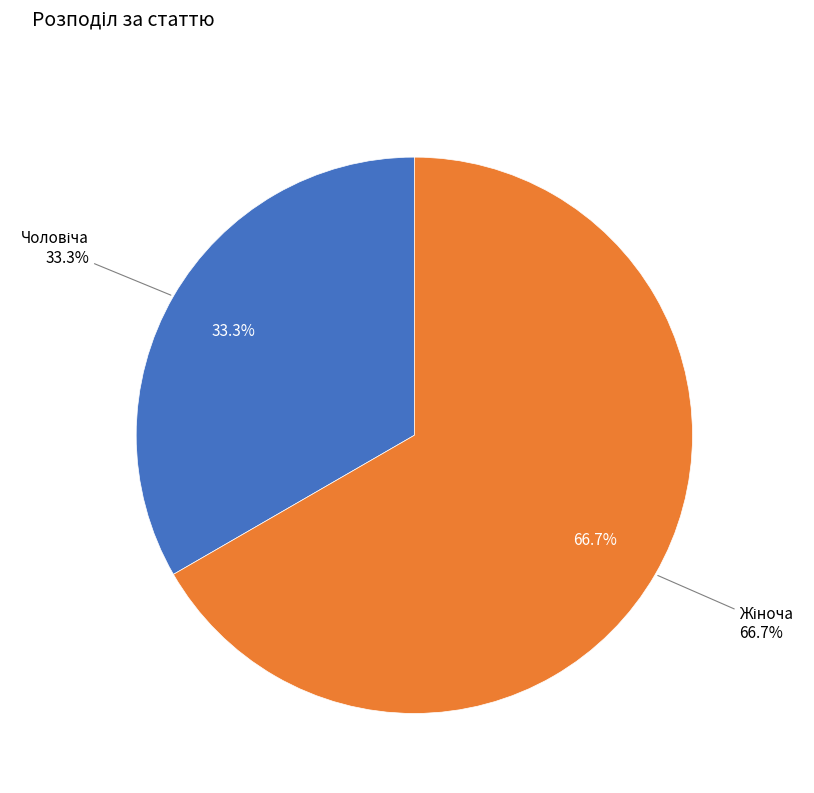

Do Жіноча and Чоловіча together represent more than half of the pie?

Yes